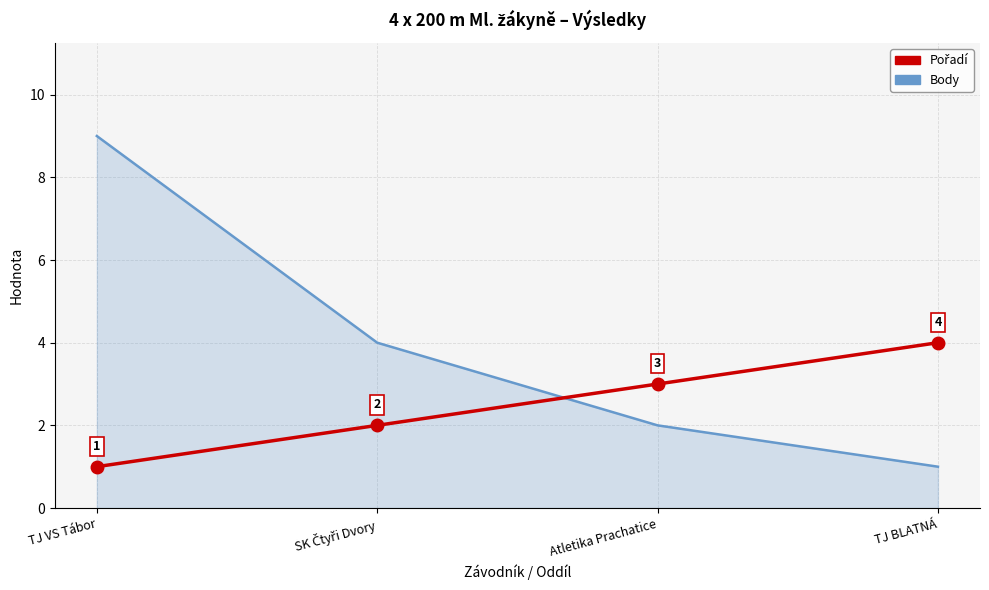

What is the difference between the highest and lowest values at TJ BLATNÁ?

3